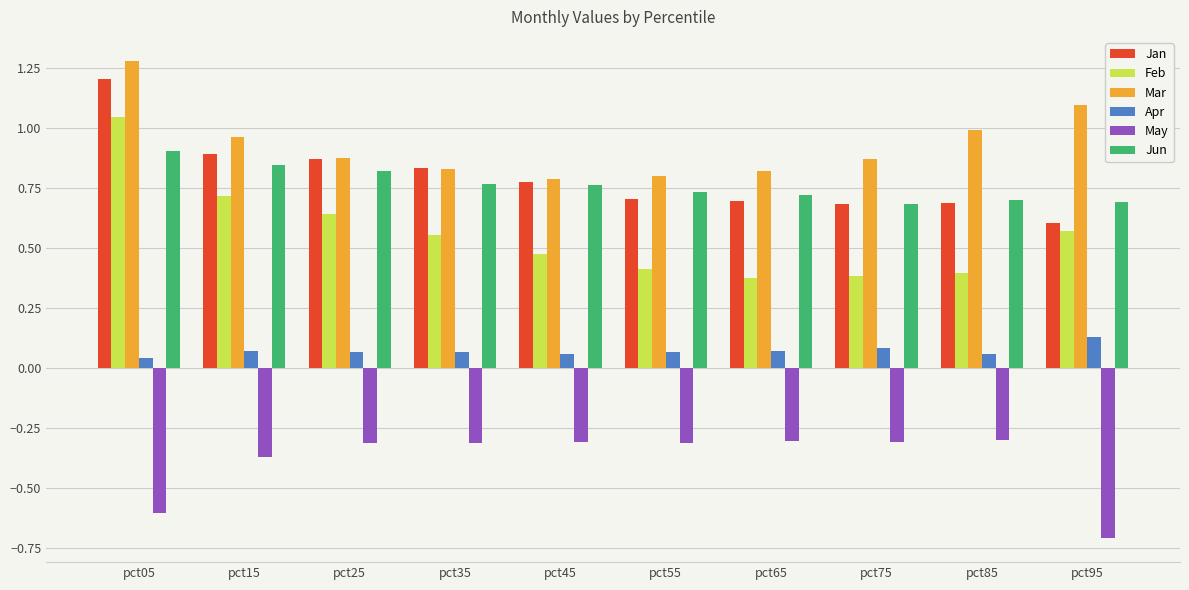

Which series has the largest total across all categories?

Mar